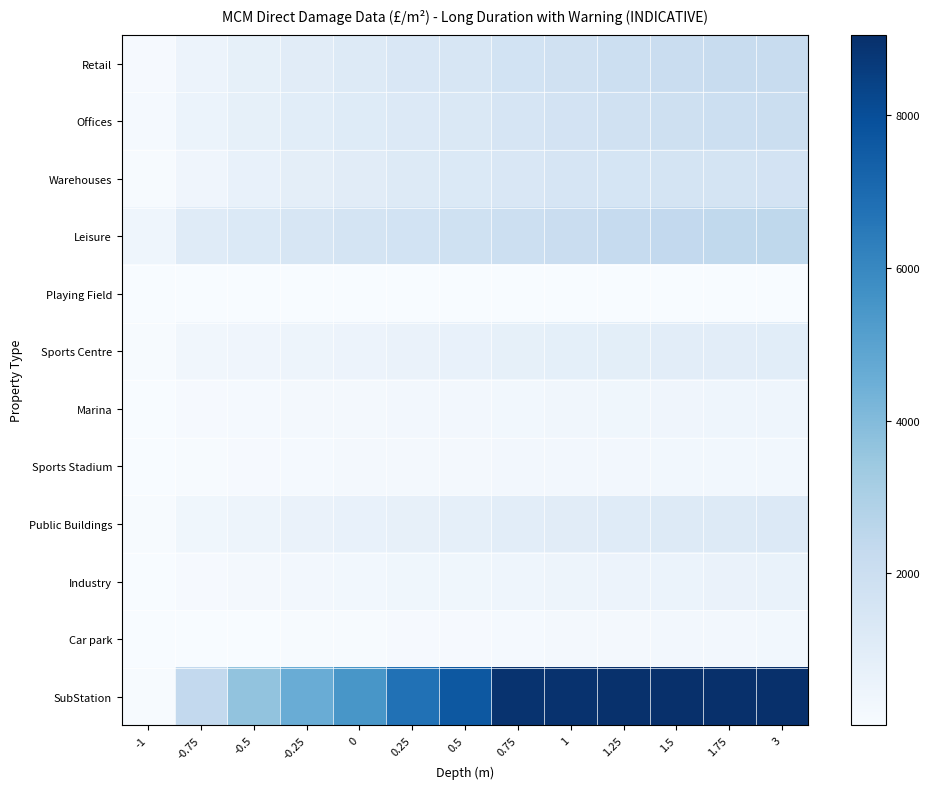

How many series are shown in this chart?

12